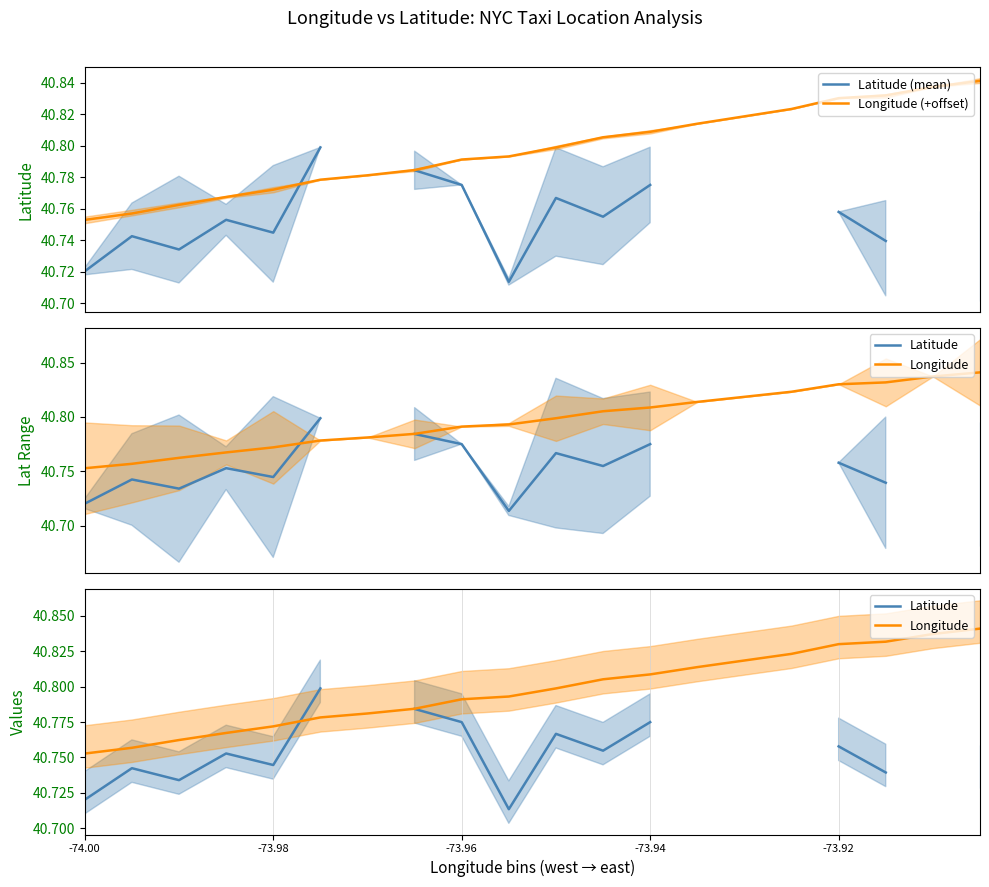

How many lines are shown in the chart?

4